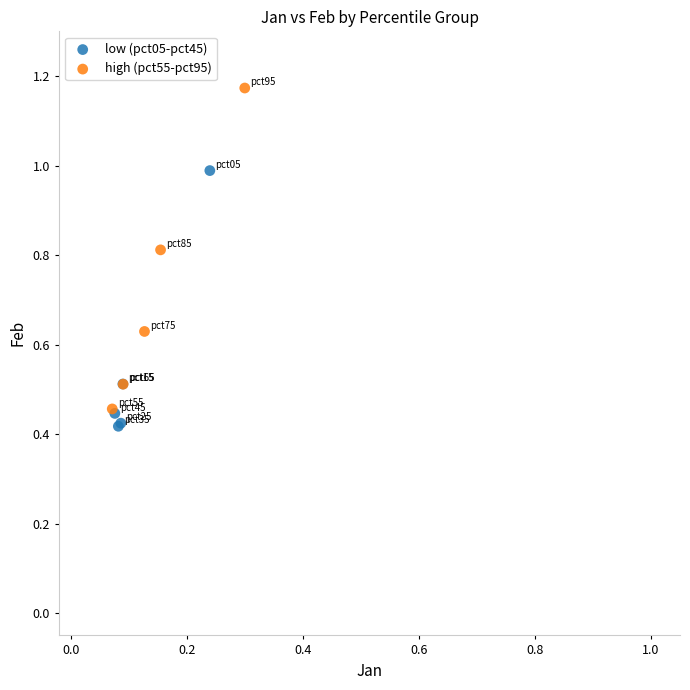

Which series contains the highest Y value?

high (pct55-pct95)